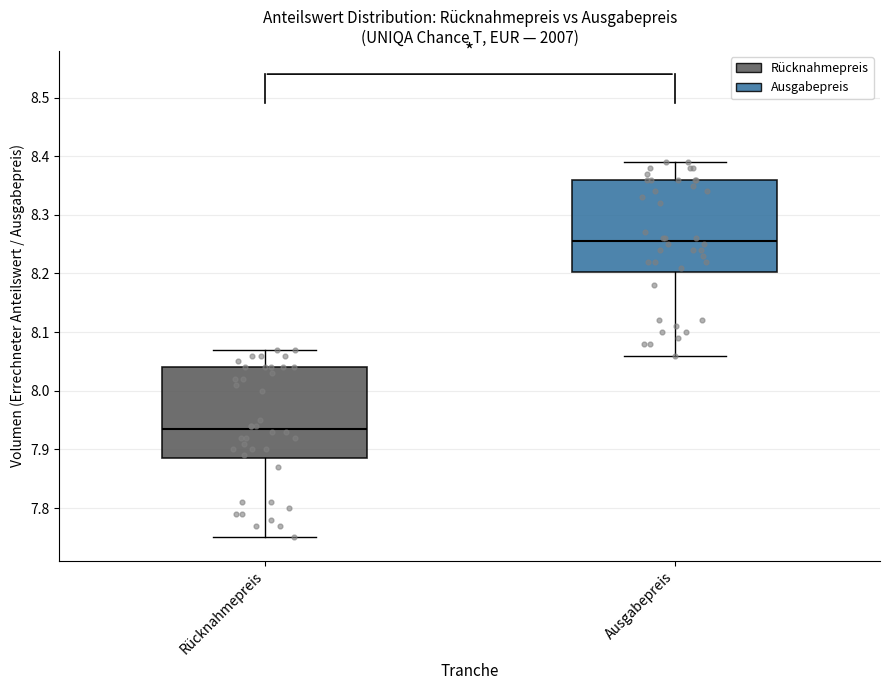

Which box's median line is the highest?

Ausgabepreis